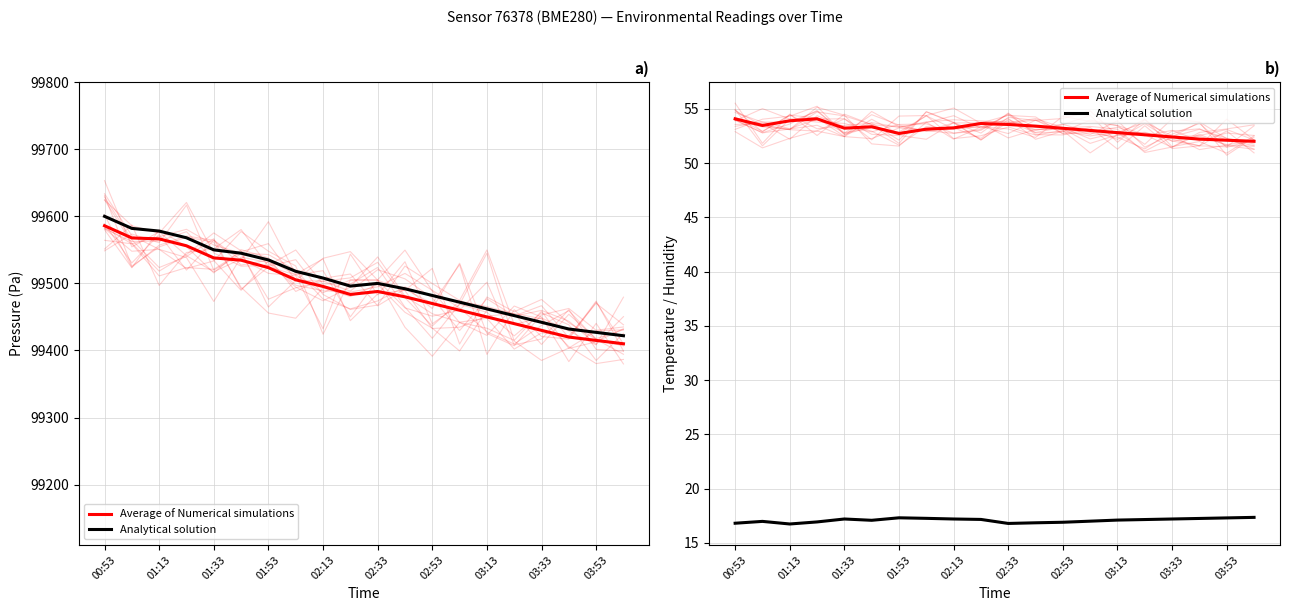

What is the difference between the highest and lowest values at 02:33?

36.3